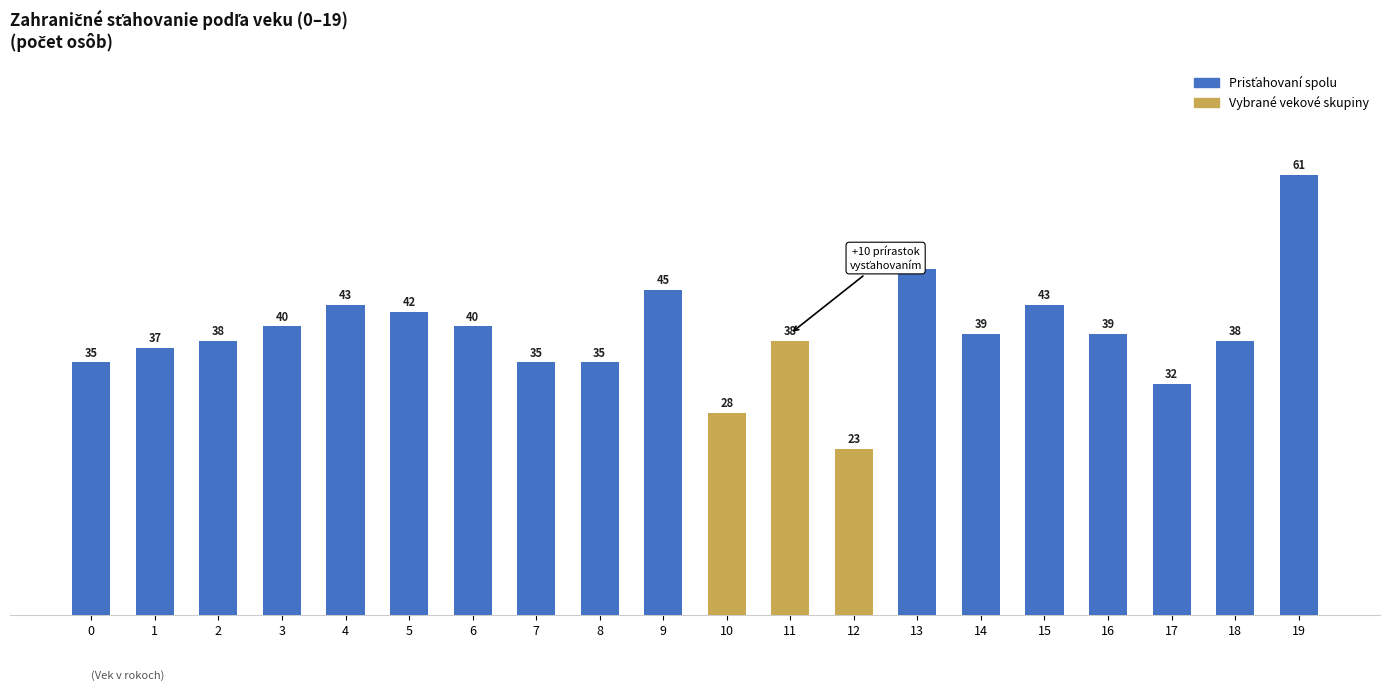

Count the number of categories in the chart.

20